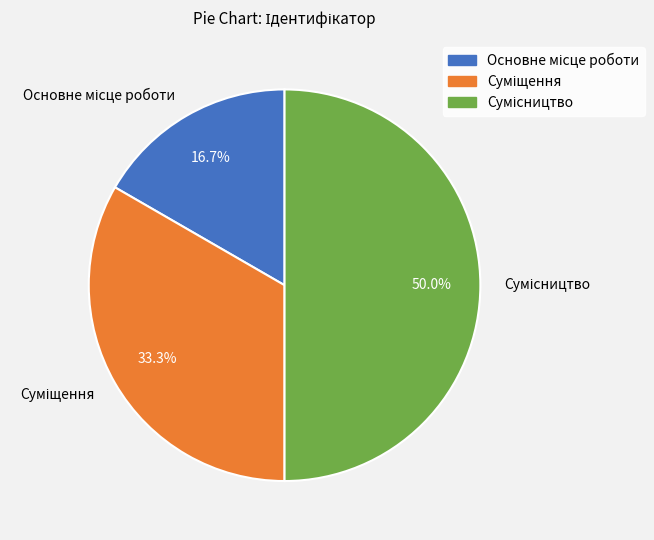

Do Сумісництво and Основне місце роботи together represent more than half of the pie?

Yes